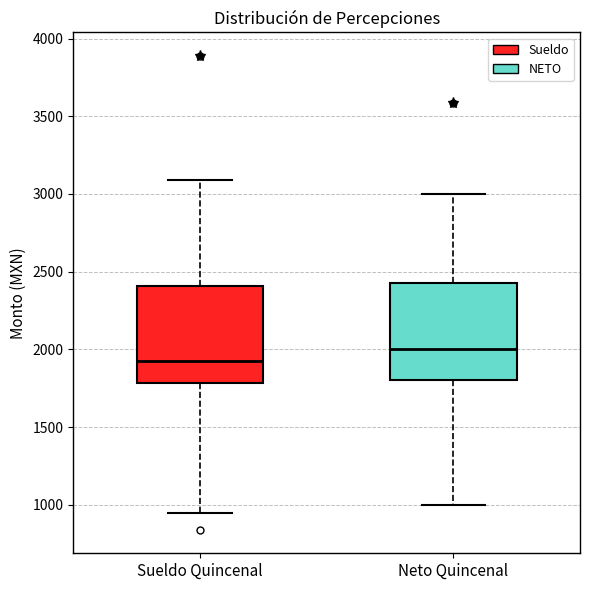

Reading left to right, transcribe this box plot: for each box, give where its median line is, the range the box spans, and where its two whiskers end, as read against the y-axis. The values are not printed on the chart, so give them approximately, as read against the axis.

Sueldo Quincenal: median 1900, box 1800 to 2400, whiskers 950 to 3100
Neto Quincenal: median 2000, box 1800 to 2450, whiskers 1000 to 3000